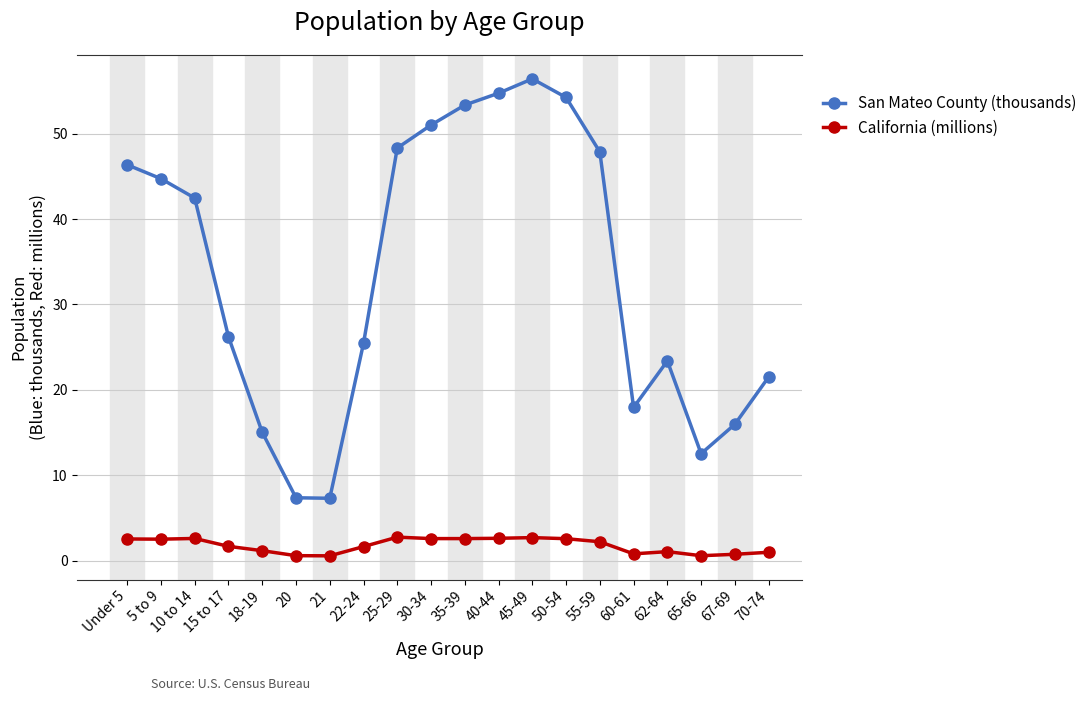

What is the difference between the maximum and minimum values in the California (millions) series?

2.2